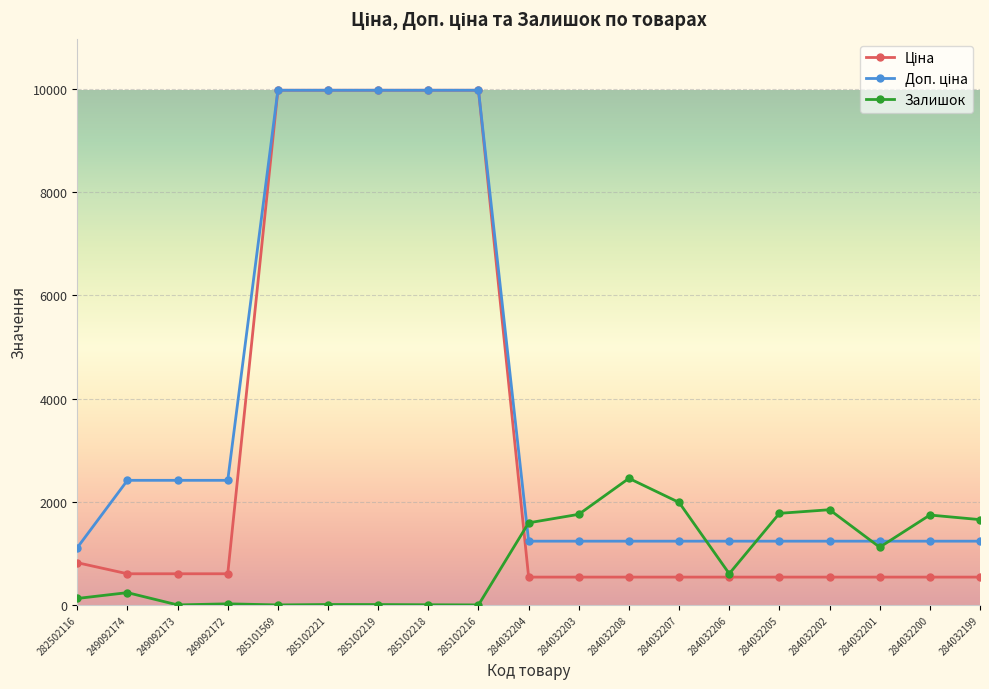

What is the value of the Залишок point at the 10th from the left?

1591.0